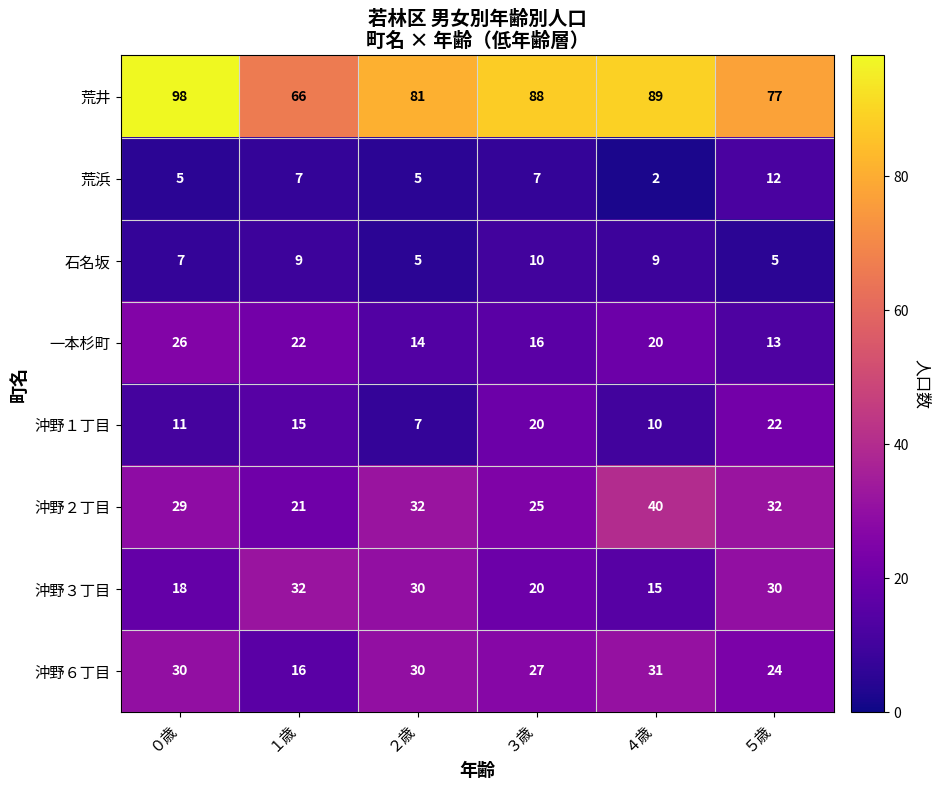

How many 沖野３丁目 values are between 18 and 30?

4